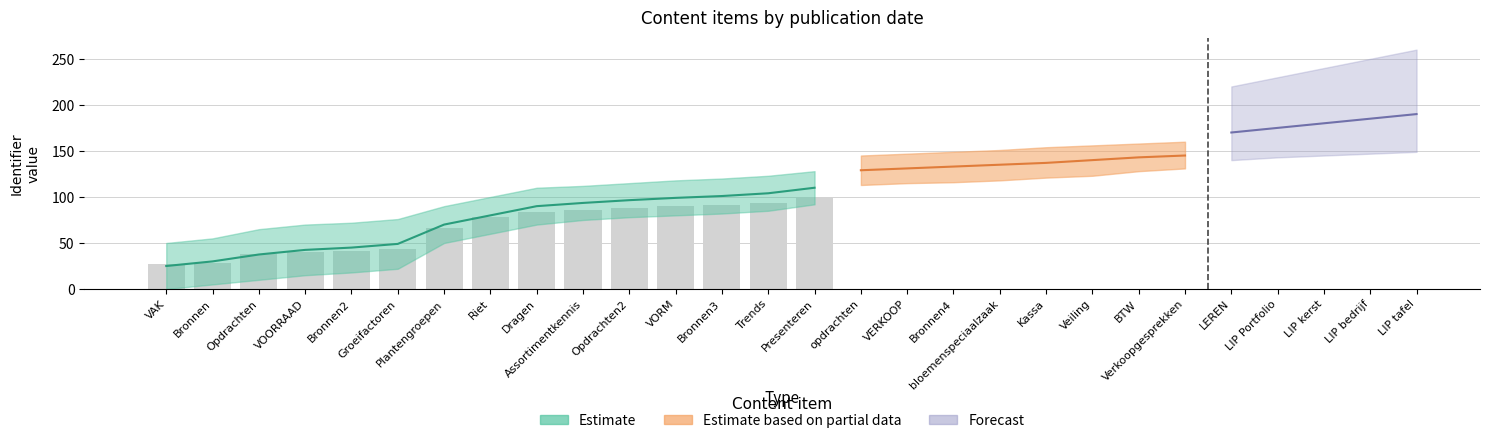

What is the label of the 10th bar from the left?

Assortimentkennis